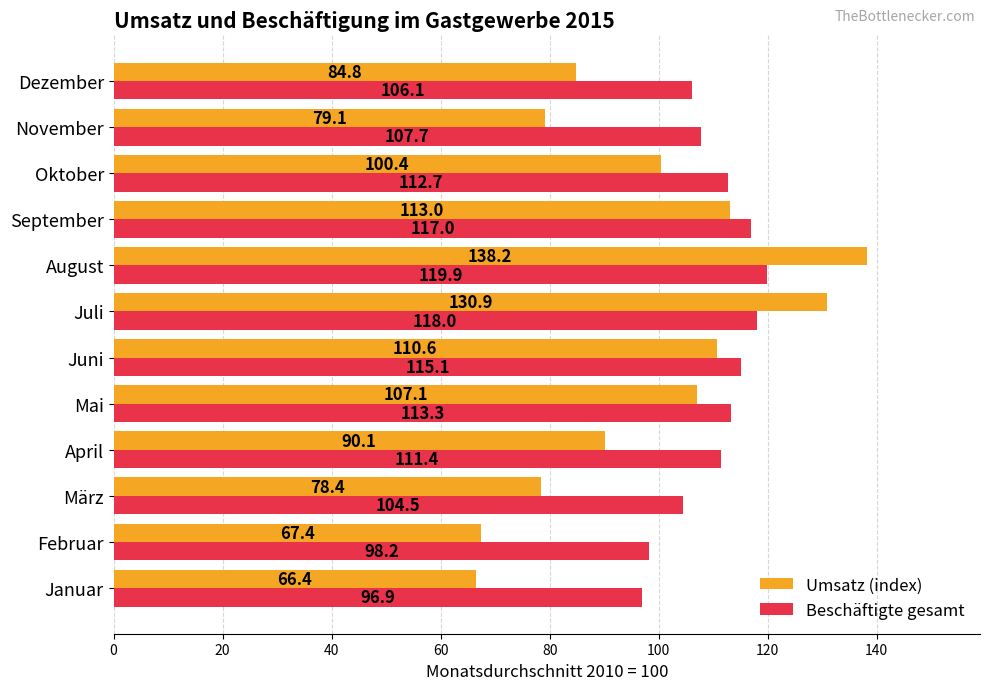

What is the sum of all Beschäftigte gesamt values?

1320.8